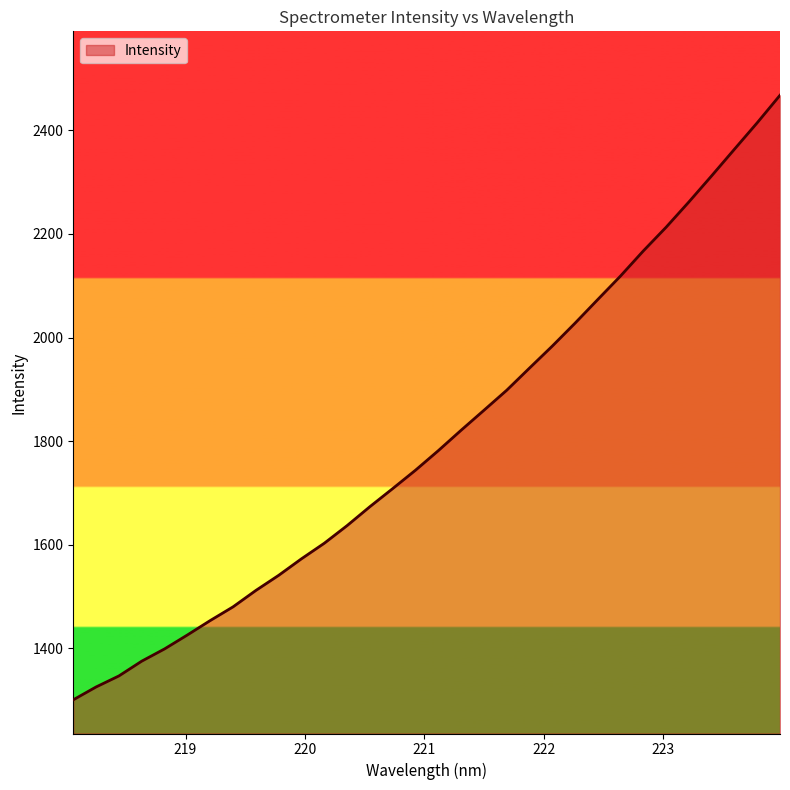

Count the number of values greater than 1781.

16